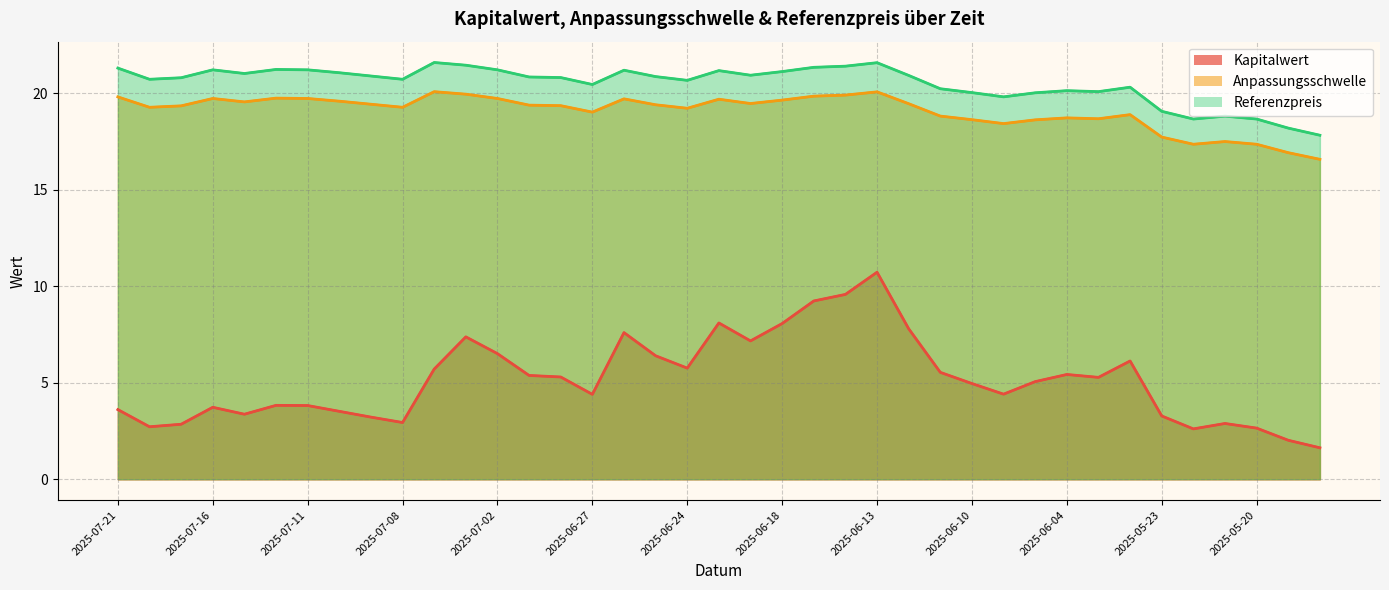

What is the sum of all Anpassungsschwelle values?

743.9